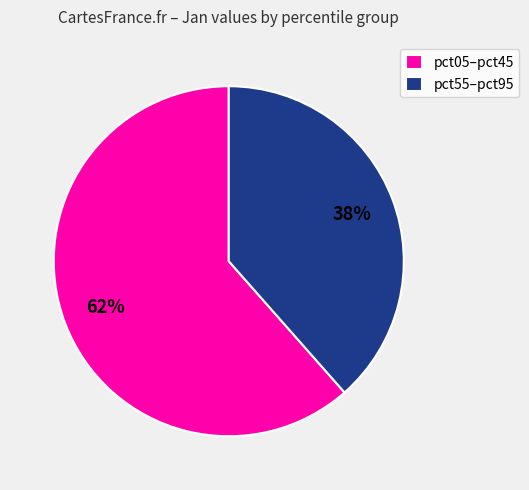

To the nearest percent, what portion does pct55–pct95 represent?

38%